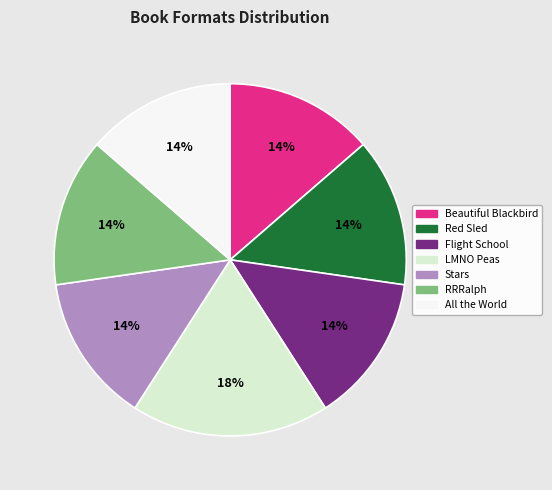

How many slices are in this pie chart?

7